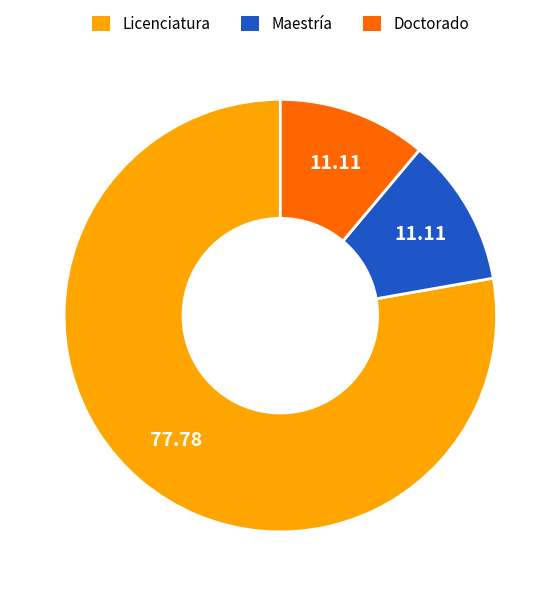

Approximately how many times larger is the value at Doctorado compared to Maestría?

1.0